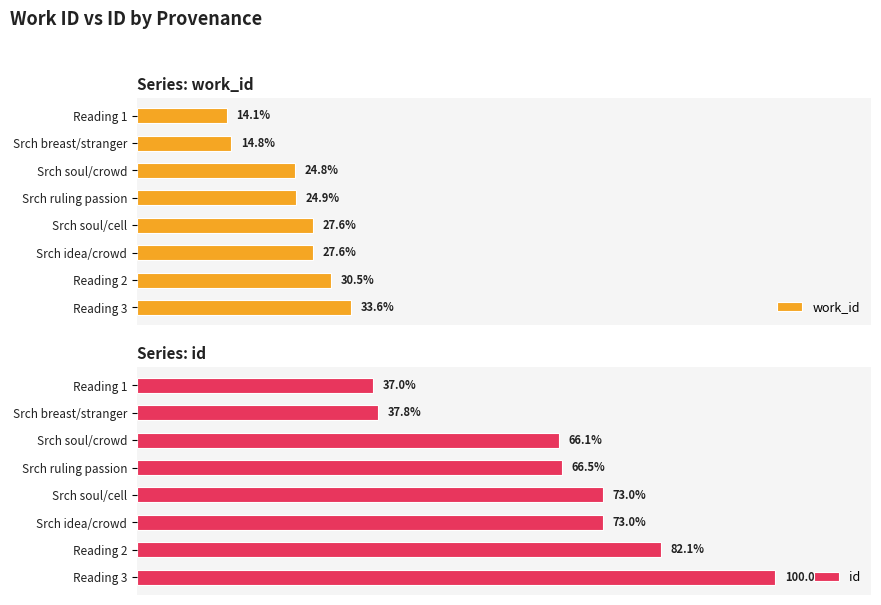

What are all the series names shown in the legend?

work_id, id